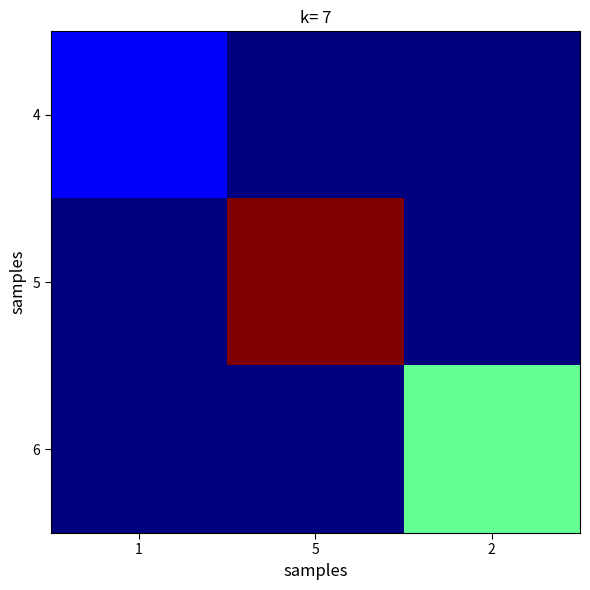

What is the difference between the highest and lowest values at 5?

4.1